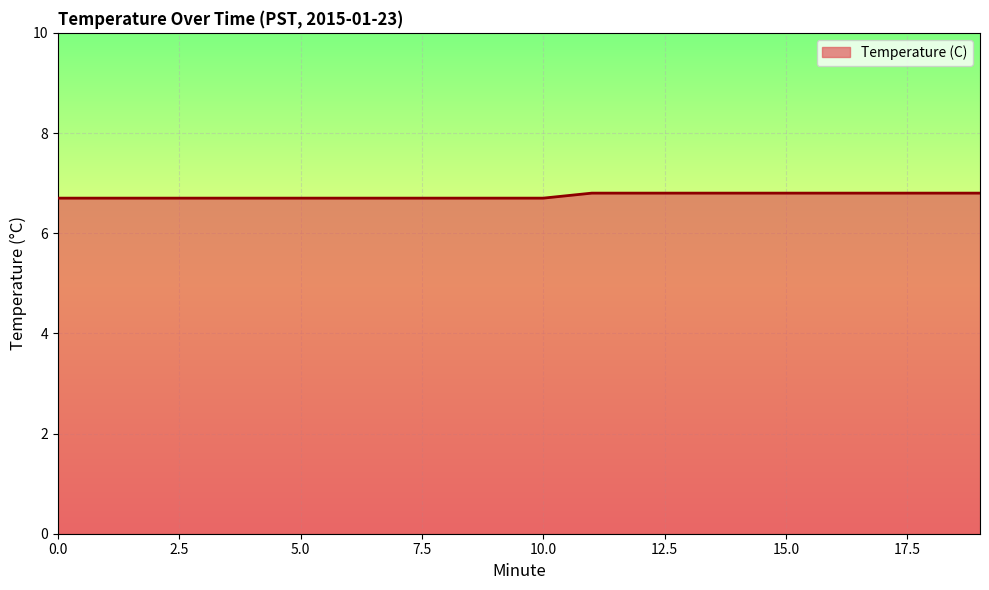

What is the minimum value shown in the chart?

6.7